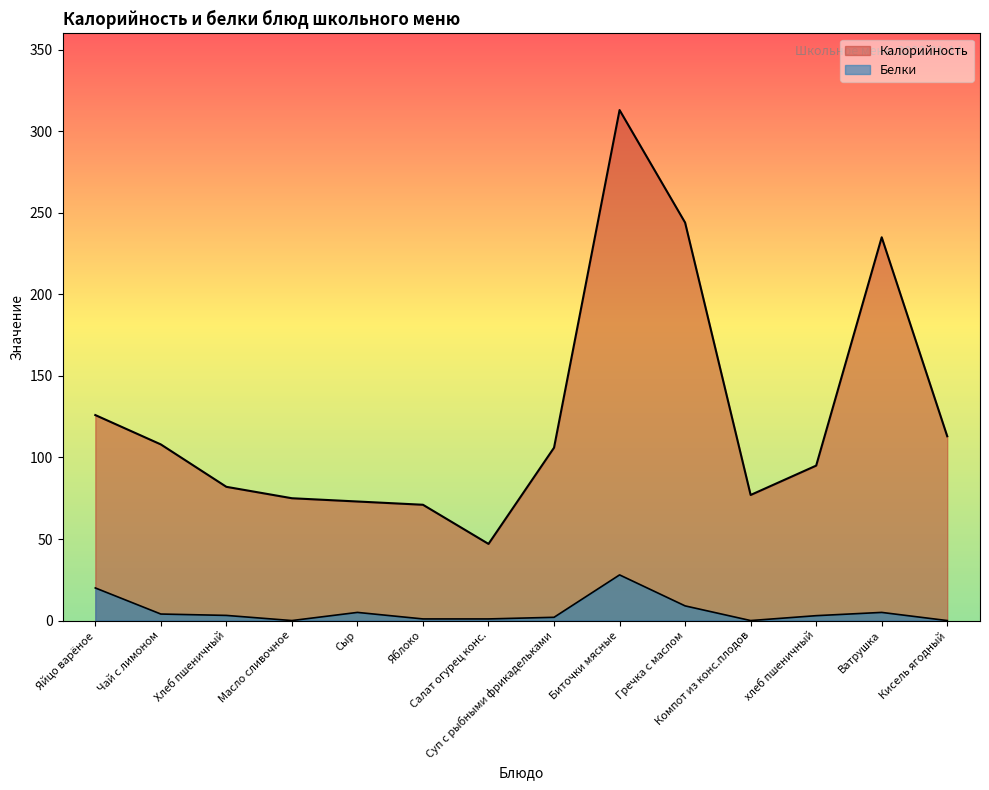

True or false: Калорийность has a value of 57.0 at Суп с рыбными фрикадельками.

False